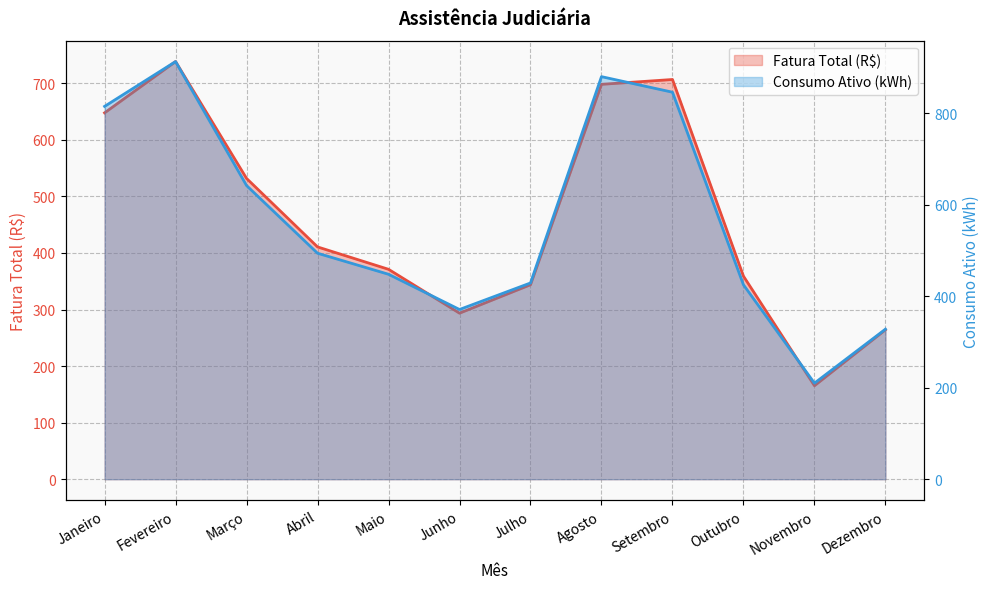

True or false: the data shows 157.7 at Junho.

False